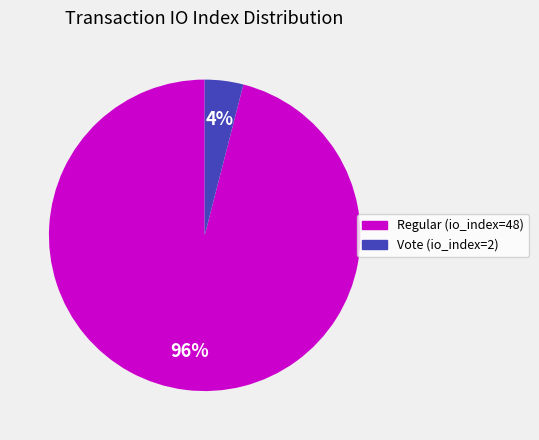

To the nearest percent, what is the average slice percentage?

50%